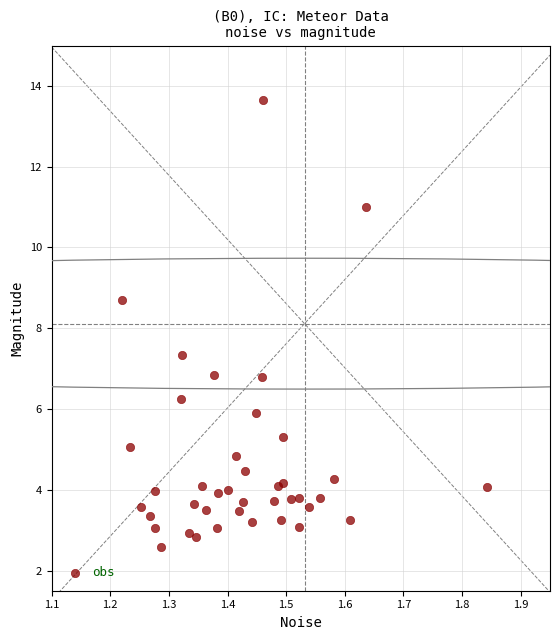

What is the range of Y values (max minus min)?

11.1